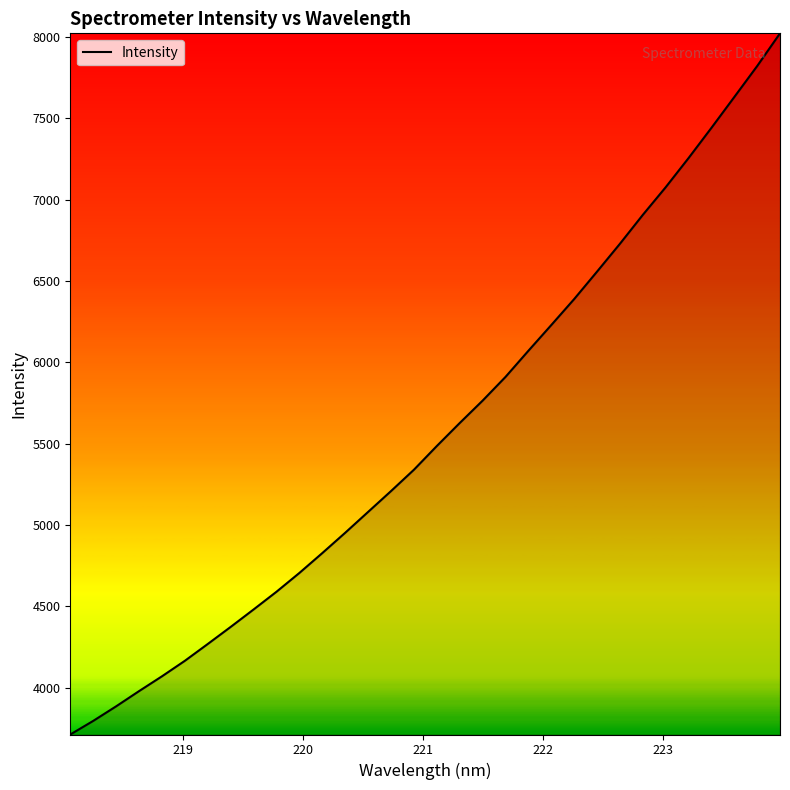

Reading left to right, list all the values displayed in this chart.

3712.7	3796.3	3885.8	3979.3	4070.4	4165.8	4269.1	4374.1	4481.3	4590.3	4705.9	4828.0	4952.9	5081.0	5209.0	5340.2	5486.0	5627.2	5764.8	5910.5	6071.2	6229.3	6389.0	6557.7	6728.8	6906.4	7076.4	7255.6	7441.4	7630.8	7821.2	8022.5